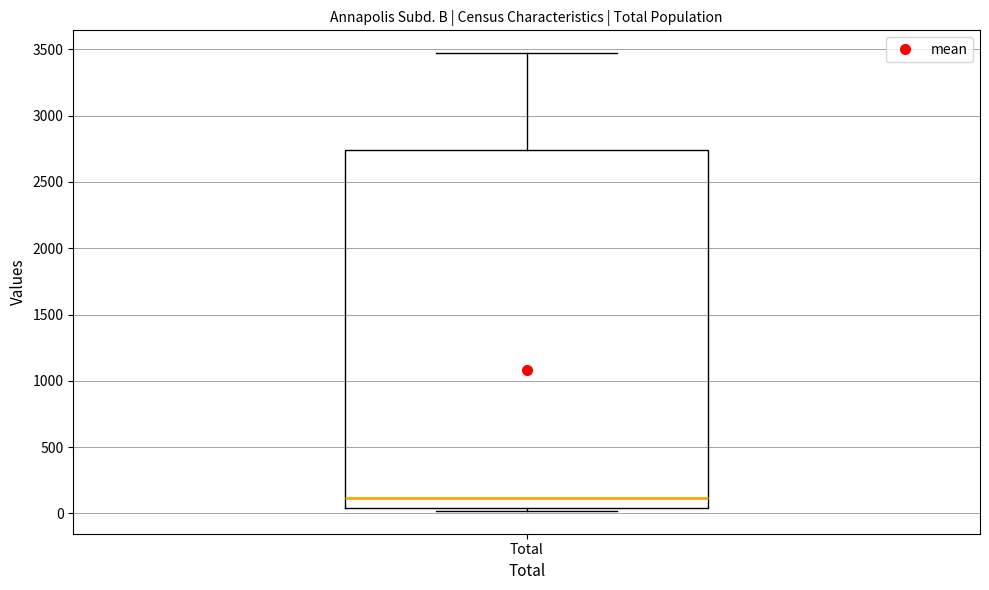

Transcribe this box plot: give where the median line is, the range the box spans, and where the two whiskers end, as read against the y-axis. The values are not printed on the chart, so give them approximately, as read against the axis.

median 100, box 50 to 2750, whiskers 0 to 3450